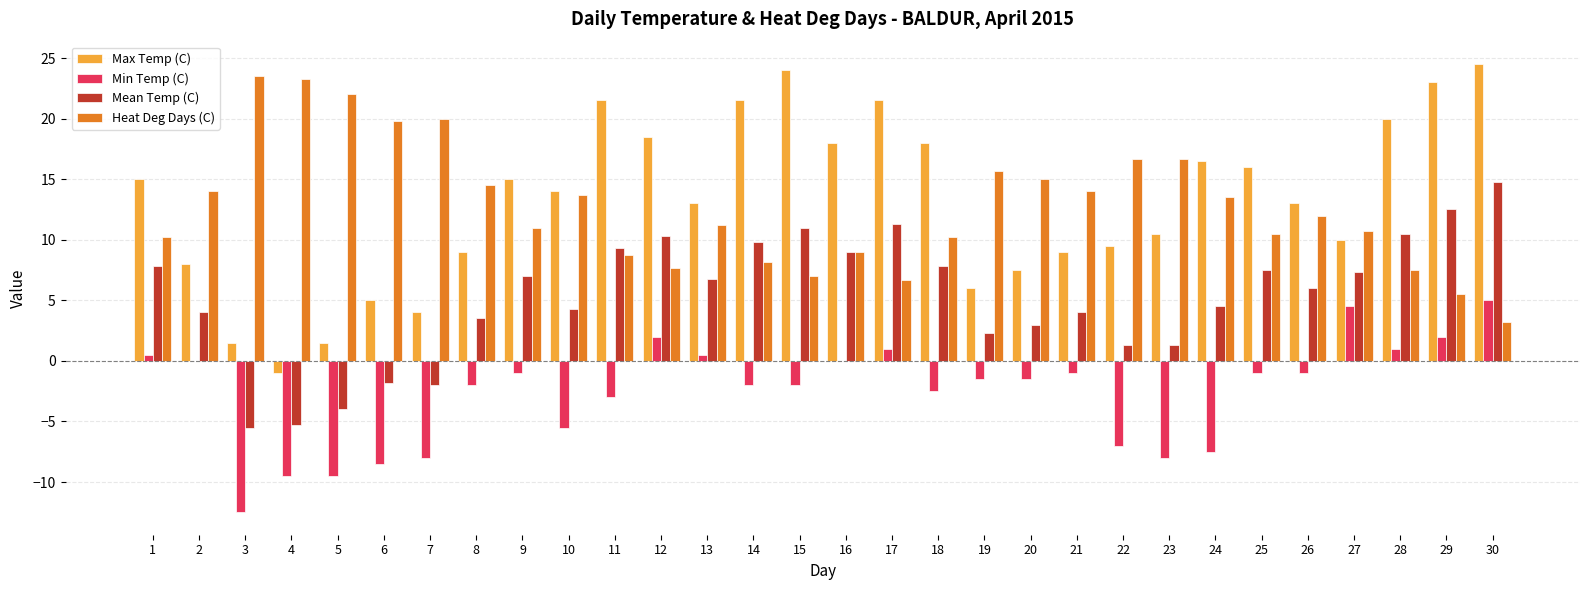

What are all the series names shown in the legend?

Max Temp (C), Min Temp (C), Mean Temp (C), Heat Deg Days (C)